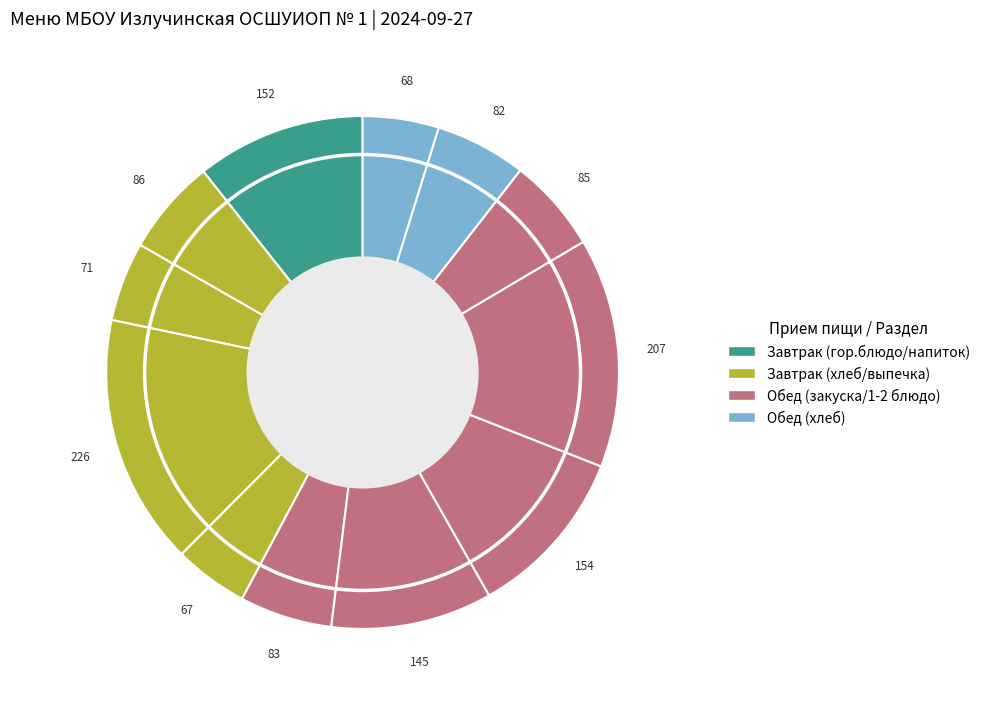

How many segments does this pie chart have?

12